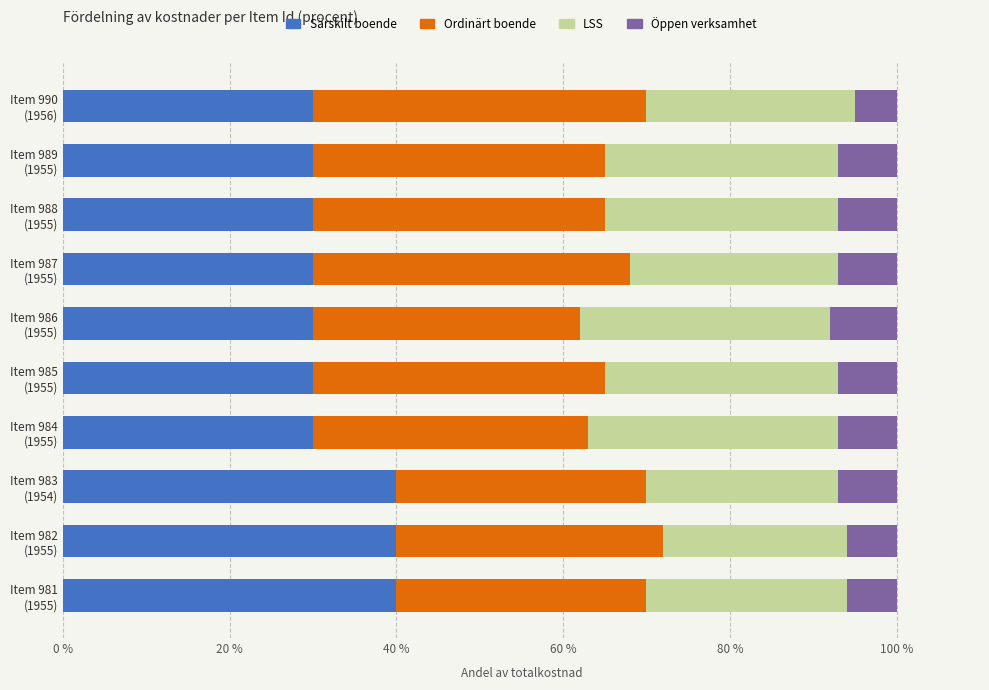

What is the minimum value for Särskilt boende?

30